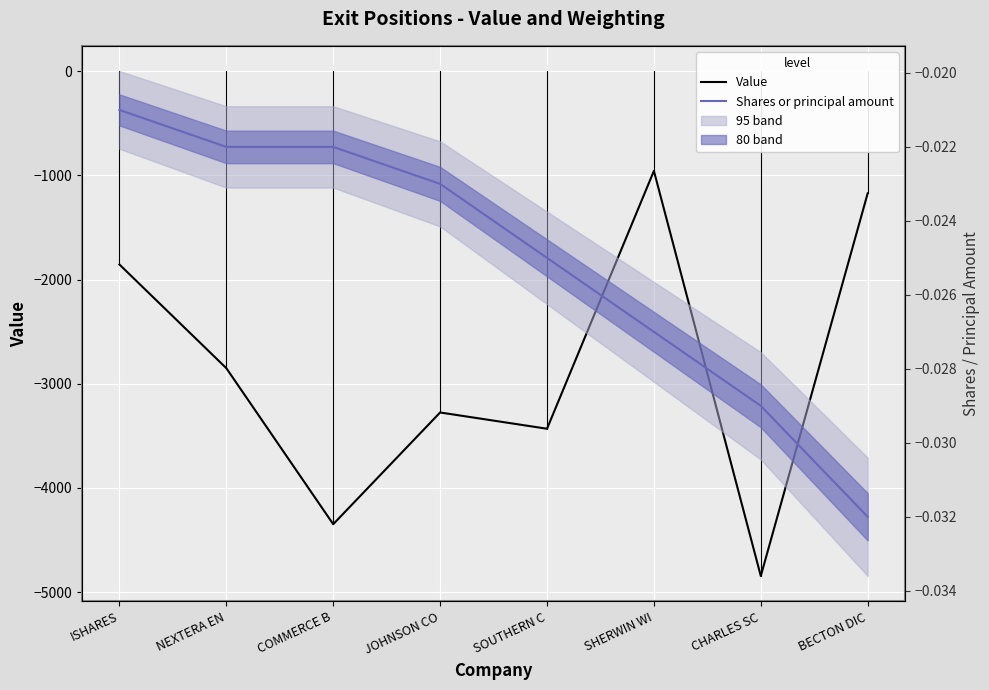

What is the label of the 8th point from the left?

BECTON DIC